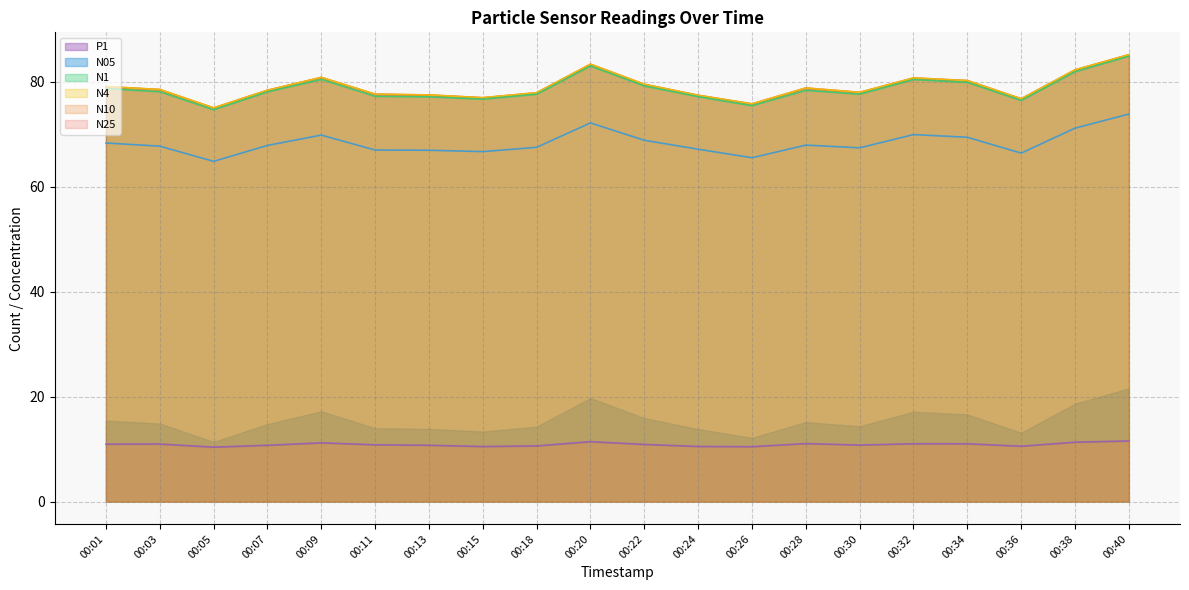

Which series changed the most between 00:03 and 00:36?

N4